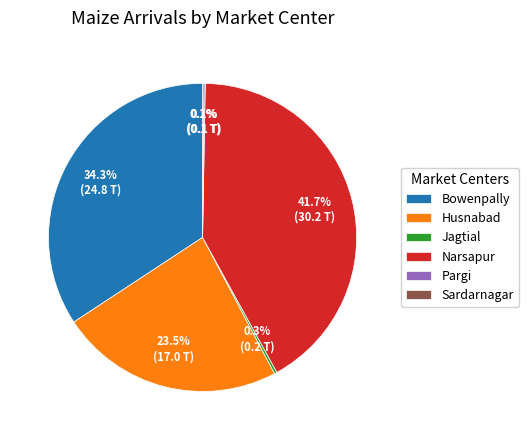

What is the largest slice in the pie chart?

Narsapur